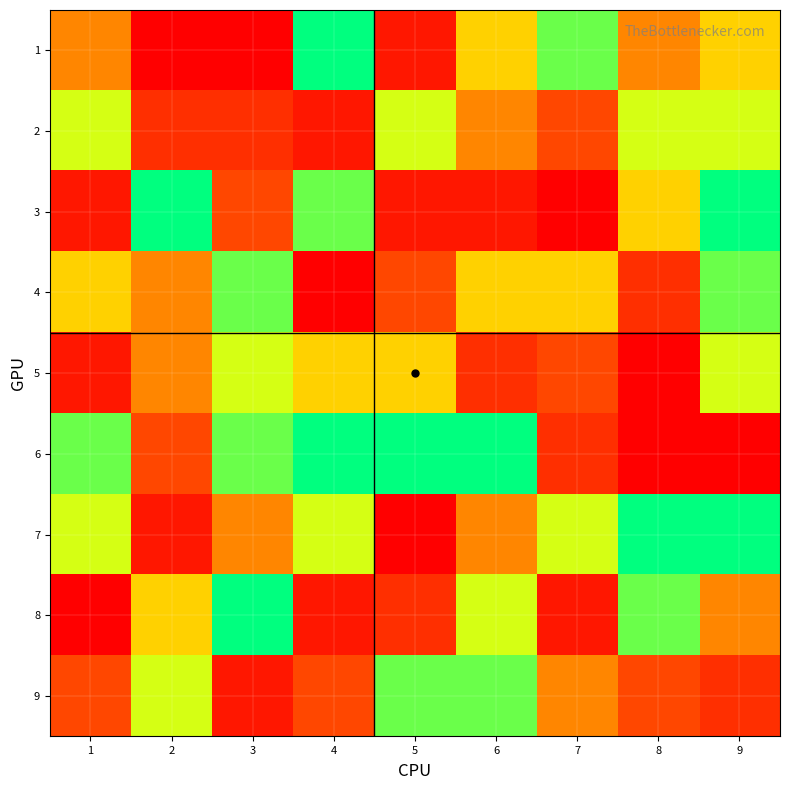

What is the total value across all series at 5?

48